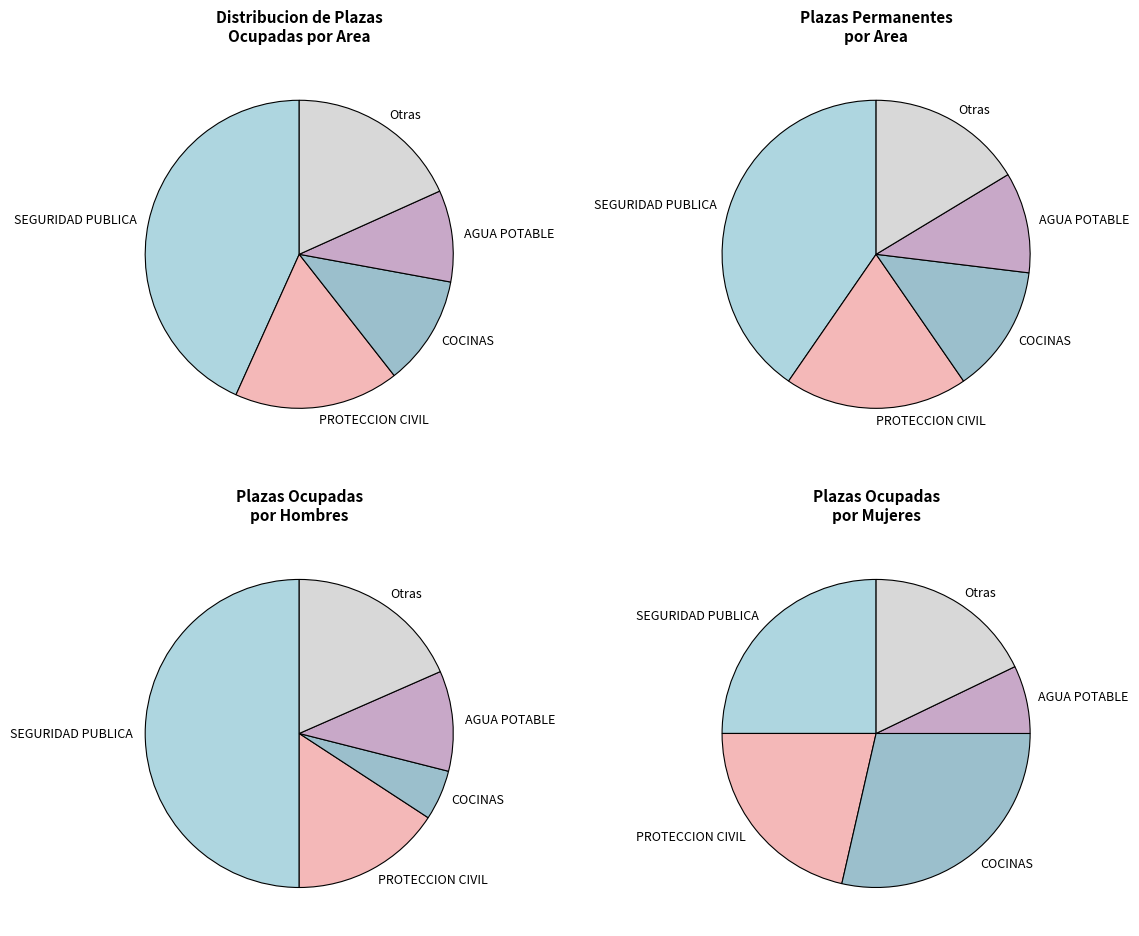

Does SEGURIDAD PUBLICA account for over 50% of the chart?

No